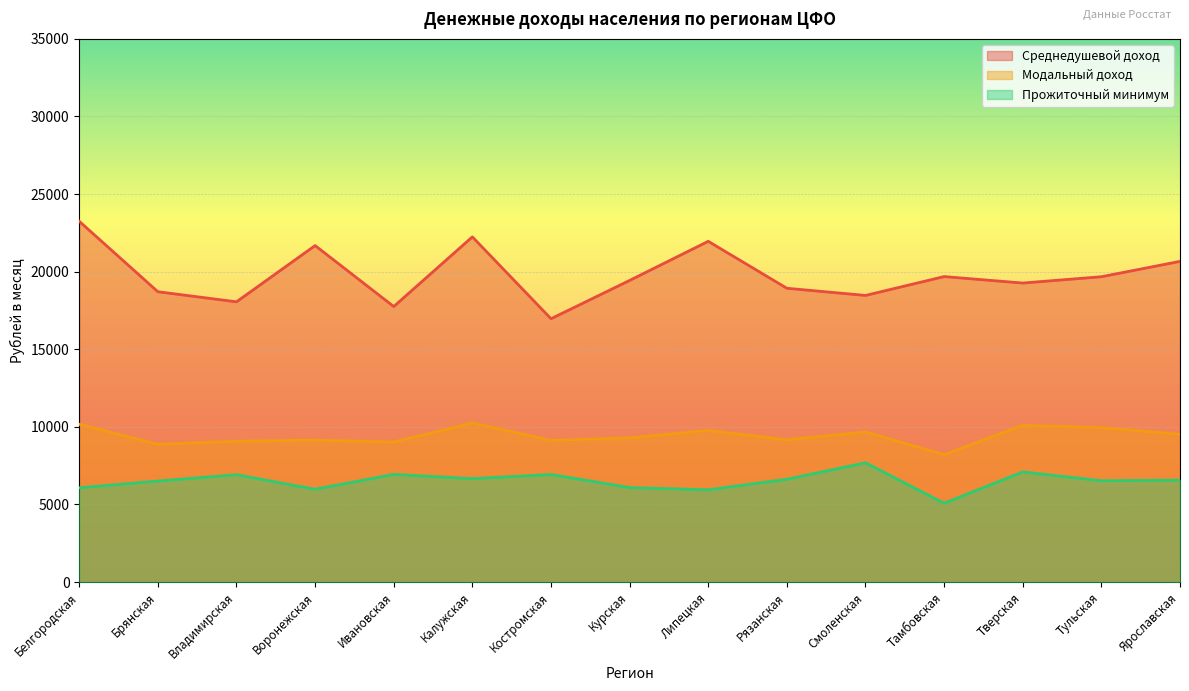

True or false: Среднедушевой доход and Модальный доход cross at least once.

False